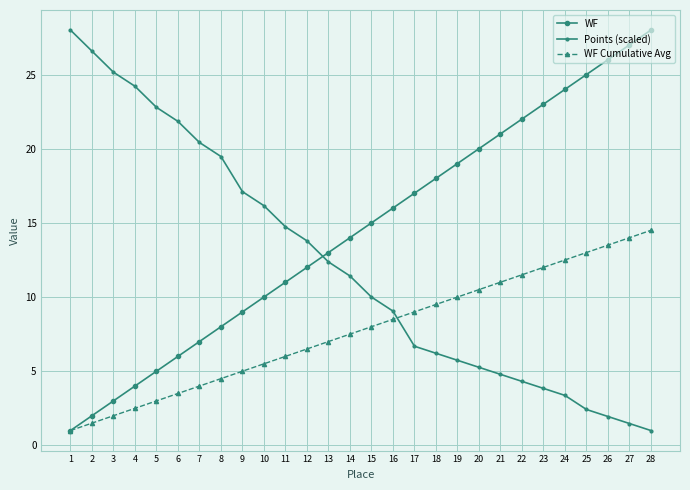

What is the minimum value shown in the chart?

1.0